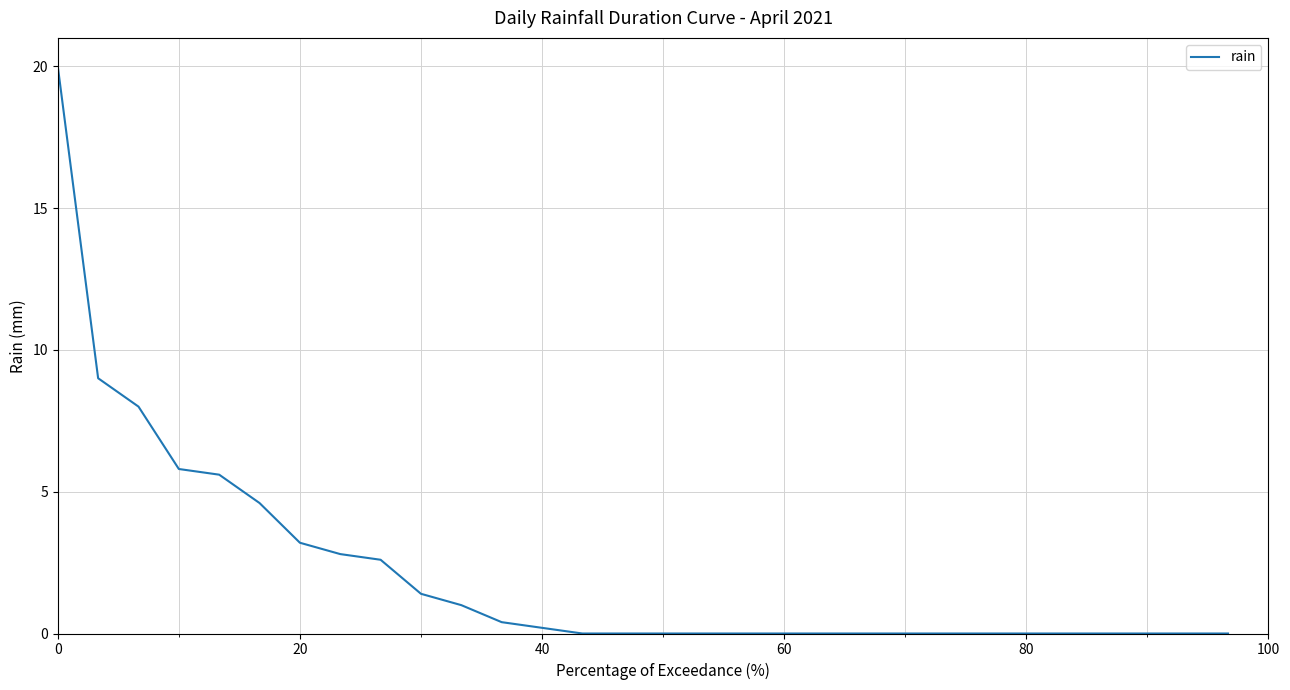

Is this an area chart (filled region under the line)?

No